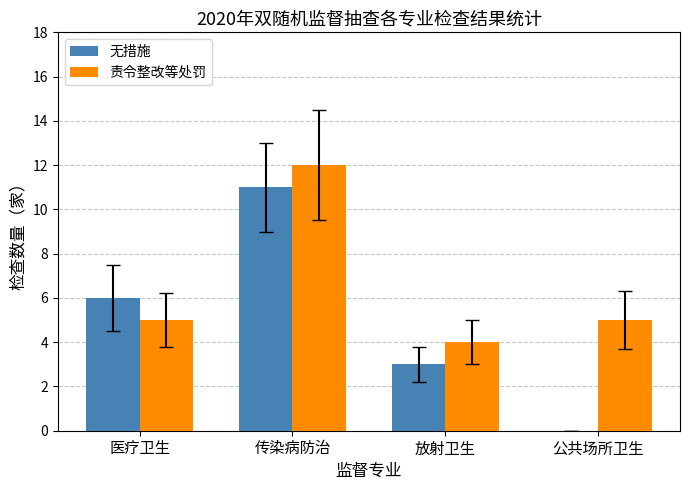

Are the bars horizontal?

No